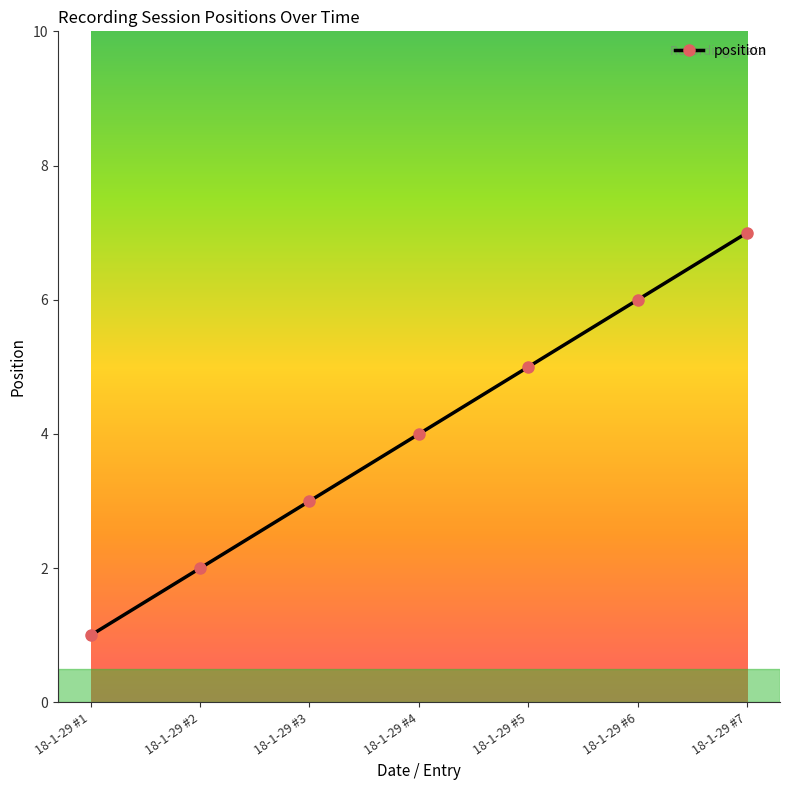

True or false: the data shows 3 at 18-1-29 #3.

True